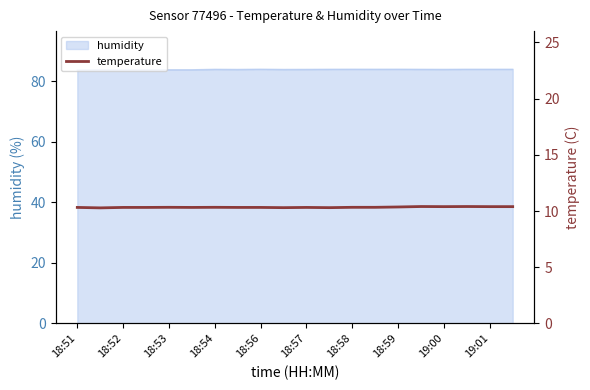

What is the maximum value for humidity?

84.0